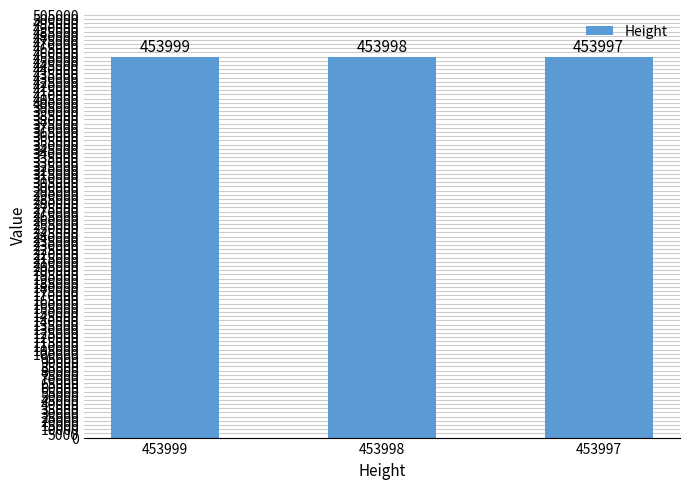

Reading left to right, transcribe all the data shown in this chart.

453999	453998	453997